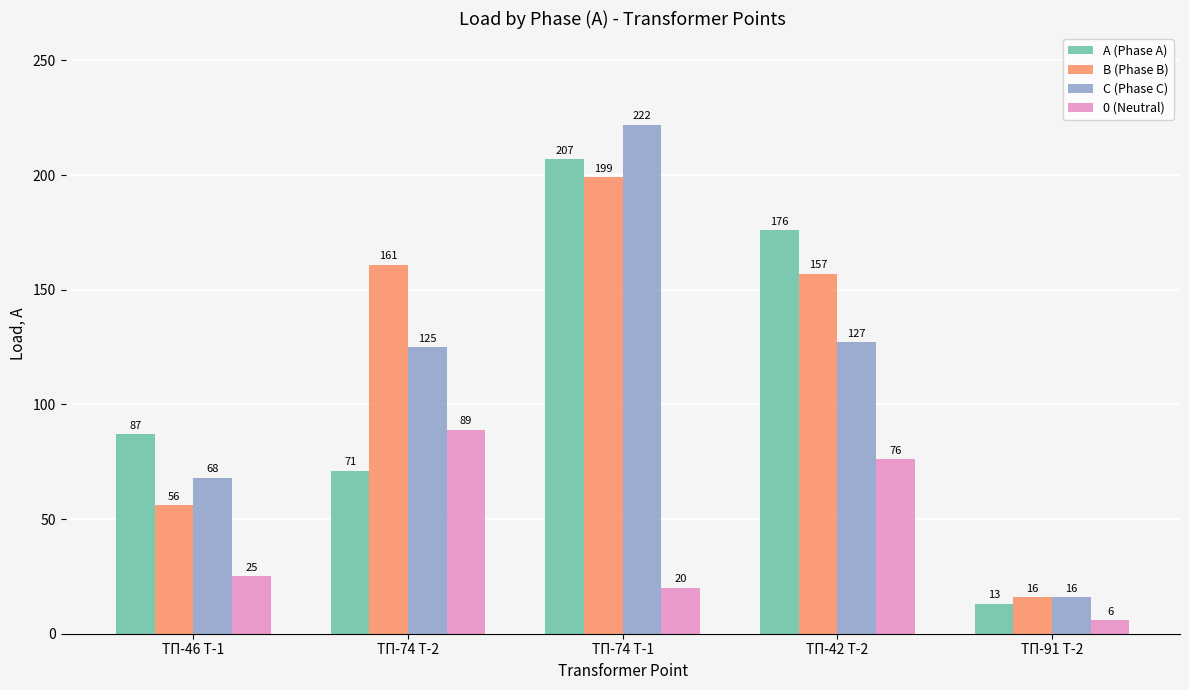

What is the total value across all series at ТП-42 Т-2?

536